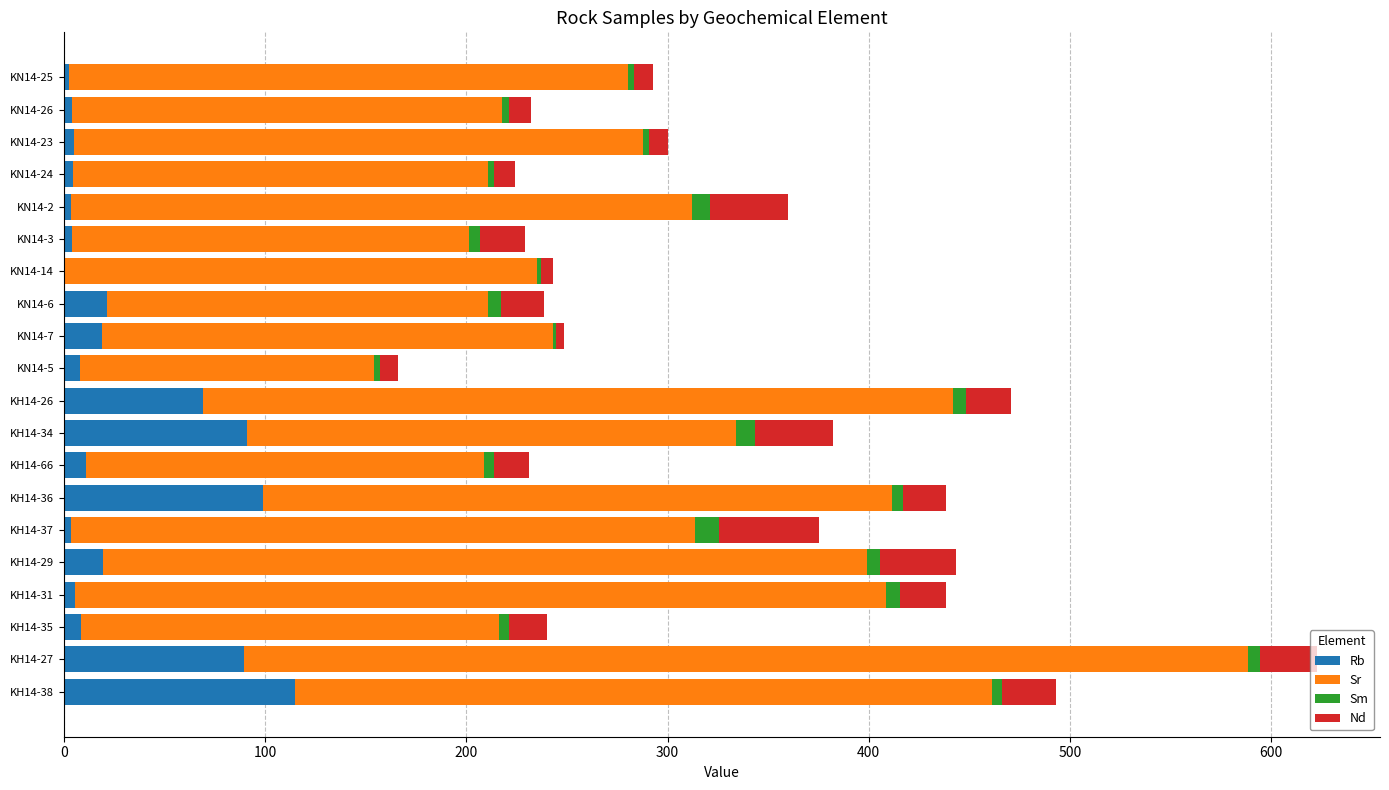

Where is Rb nearest to the value 57?

KH14-26